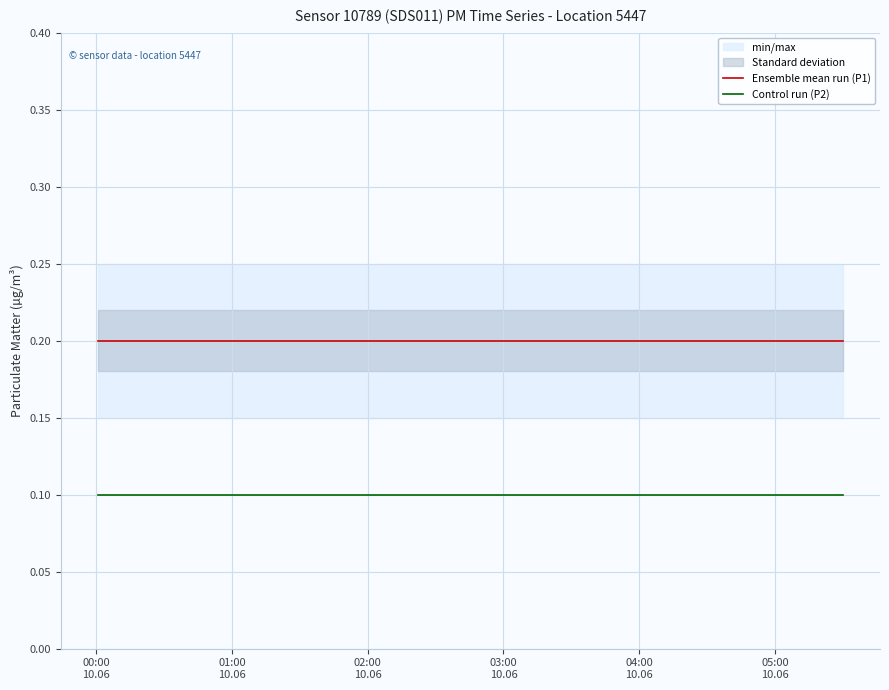

True or false: Control run (P2) and Ensemble mean run (P1) intersect in this chart.

False